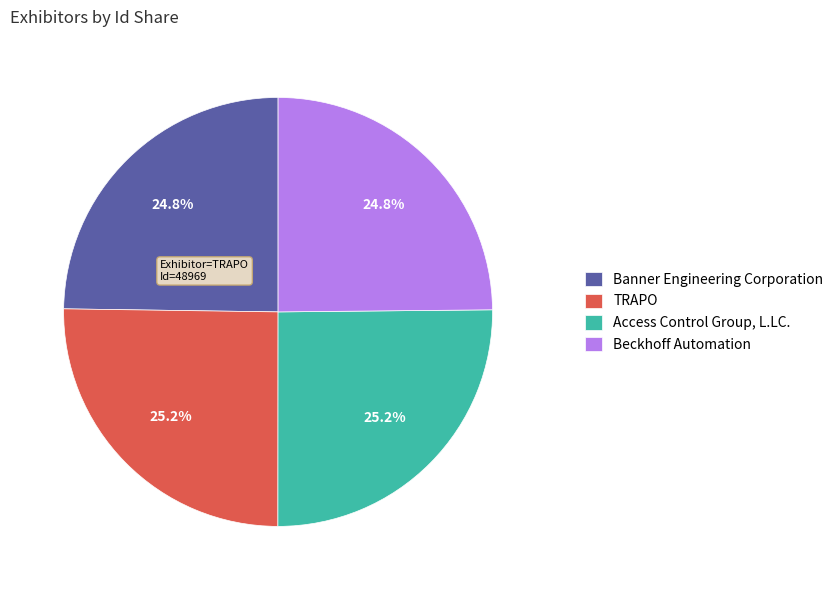

Is there a majority slice in this chart?

No